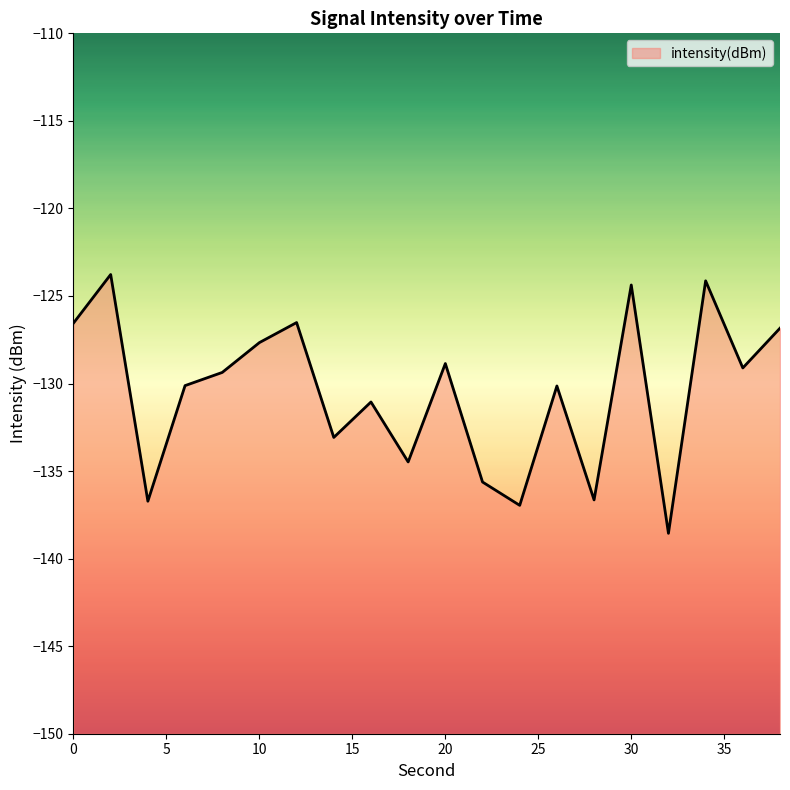

Reading left to right, list all the values displayed in this chart.

-126.5	-123.8	-136.7	-130.1	-129.4	-127.7	-126.5	-133.1	-131.1	-134.5	-128.9	-135.6	-137.0	-130.1	-136.6	-124.4	-138.6	-124.1	-129.1	-126.8